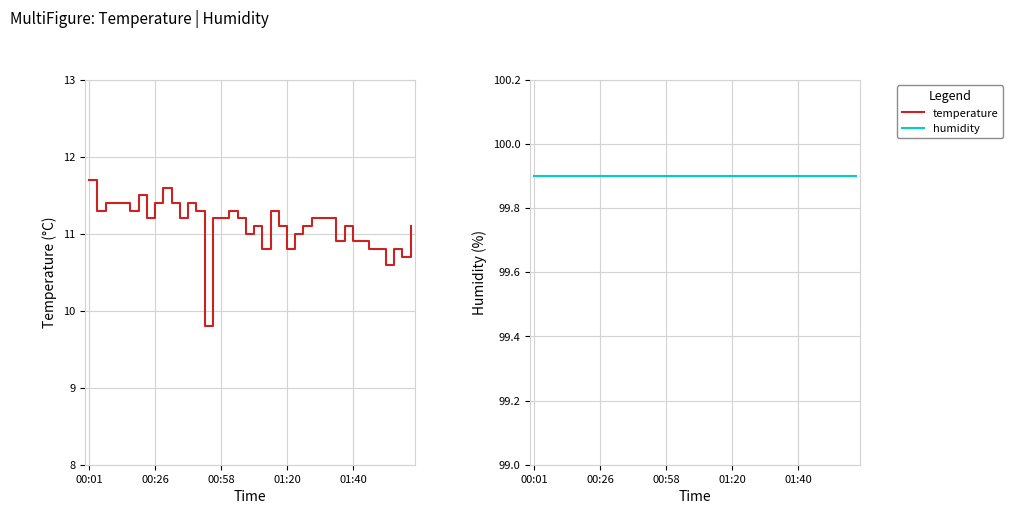

True or false: temperature has more than 2 interior local peaks.

True